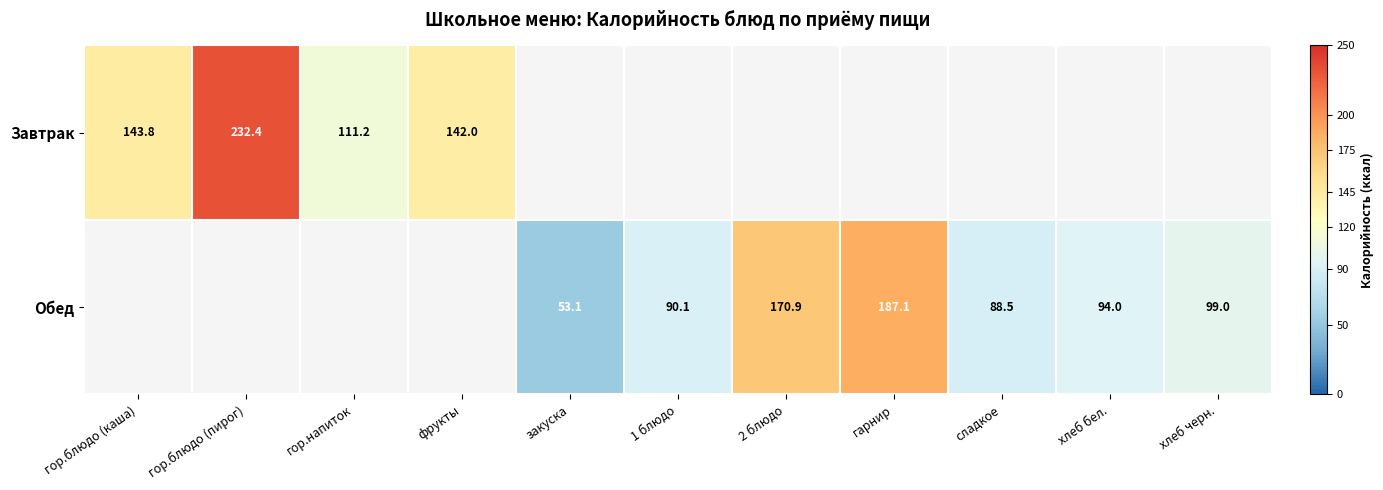

True or false: Завтрак has a value of 143.8 at гор.блюдо (каша).

True